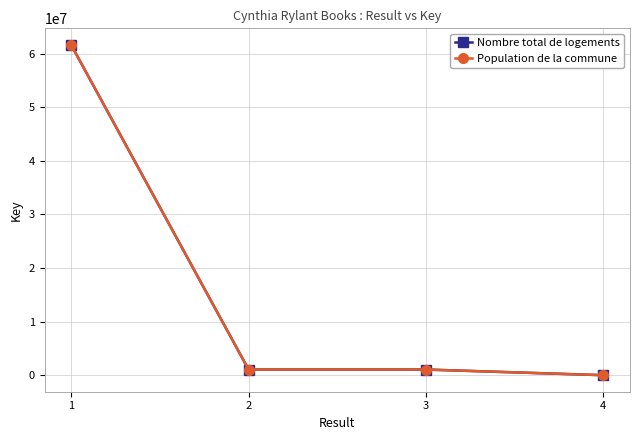

Does the chart have visible grid lines?

Yes